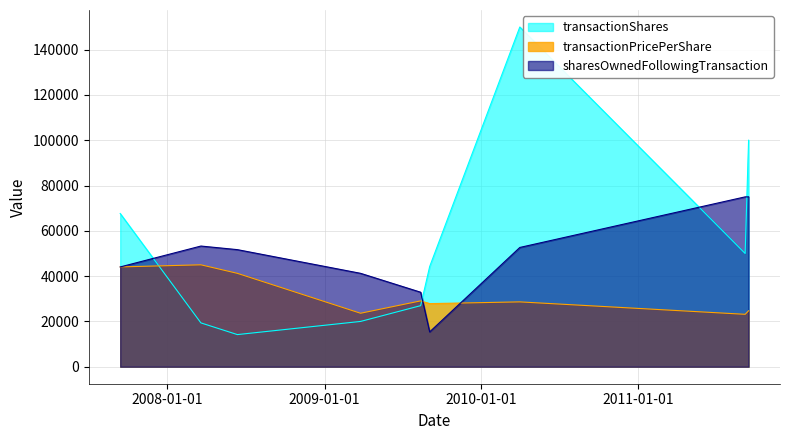

What is the difference between the highest and lowest values at 2009-08-13?

5926.4